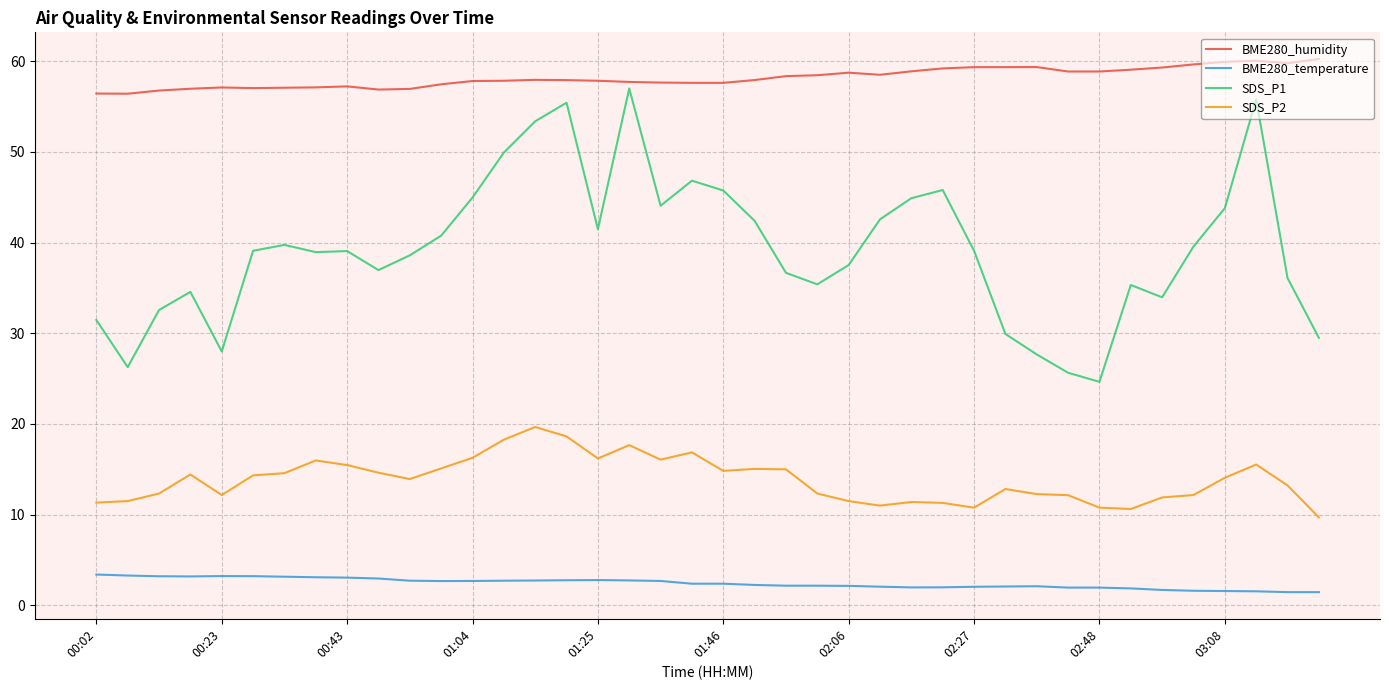

Which series has the widest spread of values?

SDS_P1